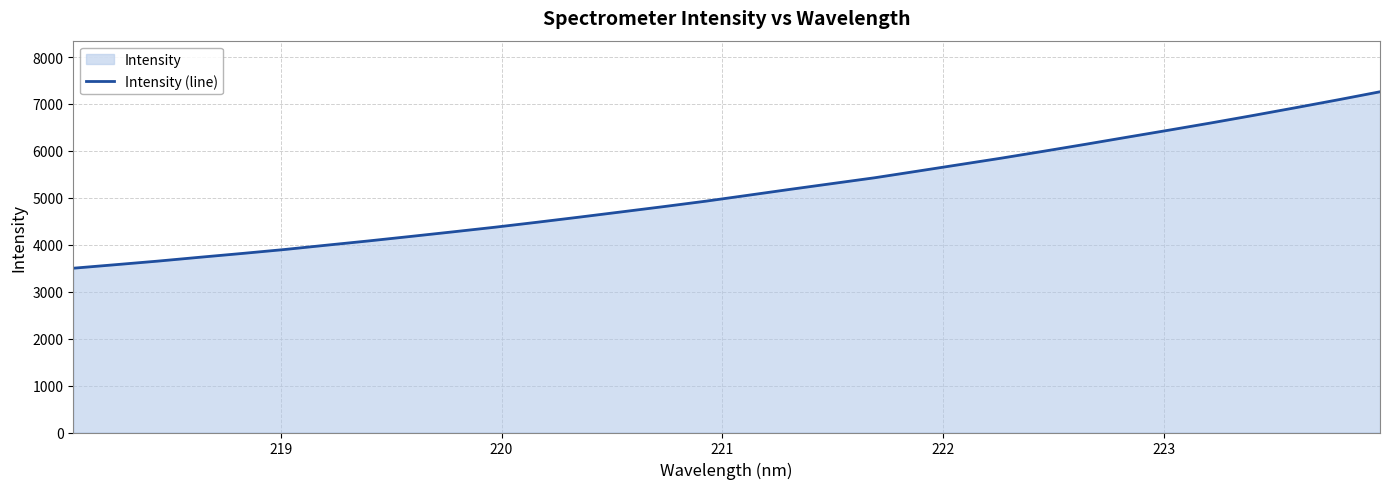

Does the chart display data point markers on the line(s)?

No